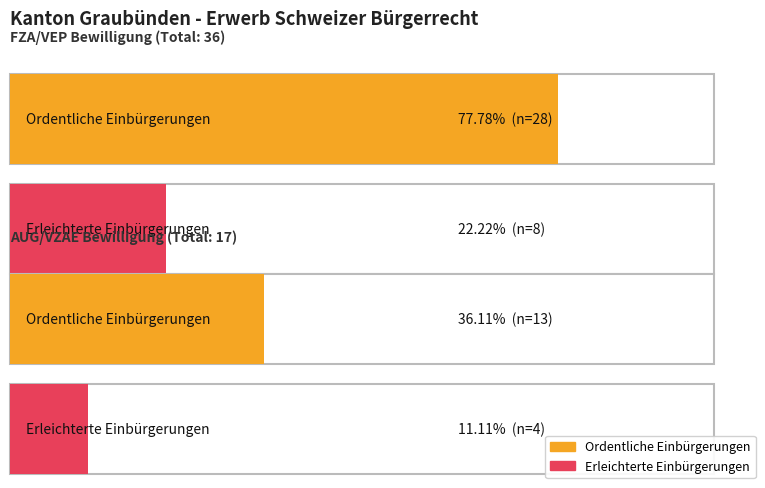

Does the chart contain any negative values?

No